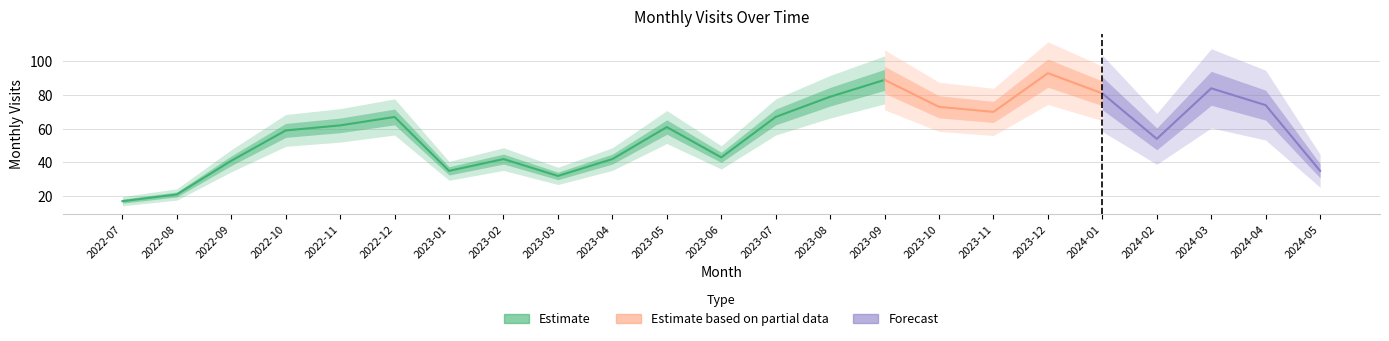

What is the difference between the values at 2023-11 and 2023-03?

38